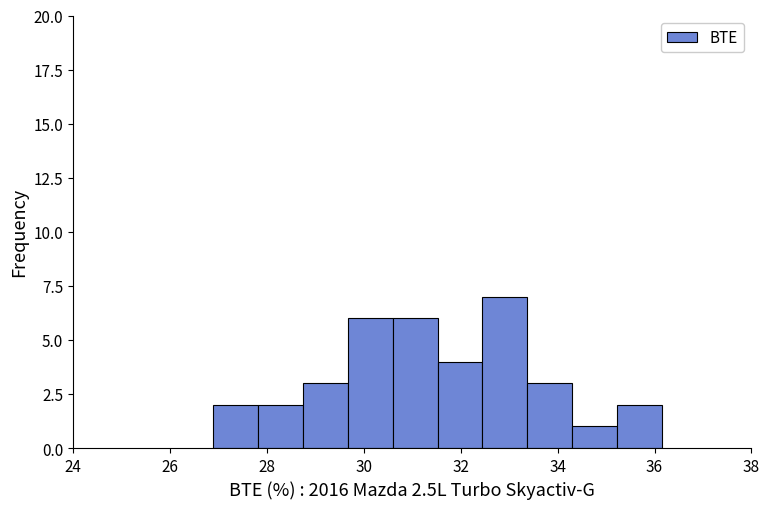

Which range on the x-axis has the tallest bar?

32.4 to 33.4